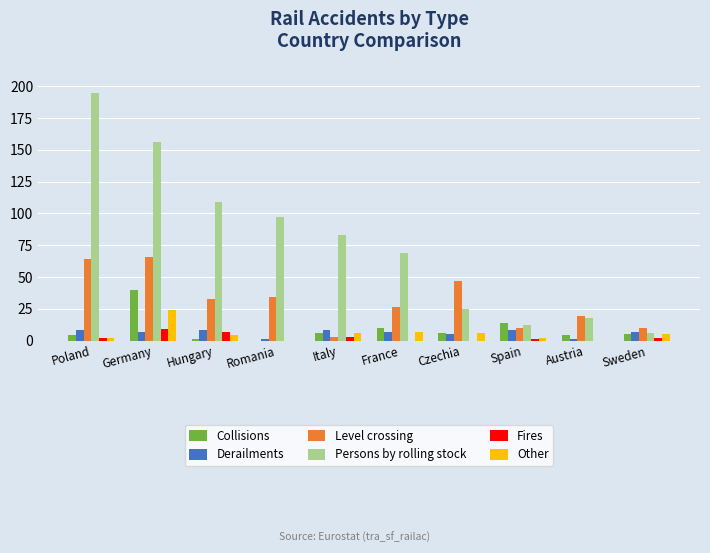

What is the sum of all Other values?

56